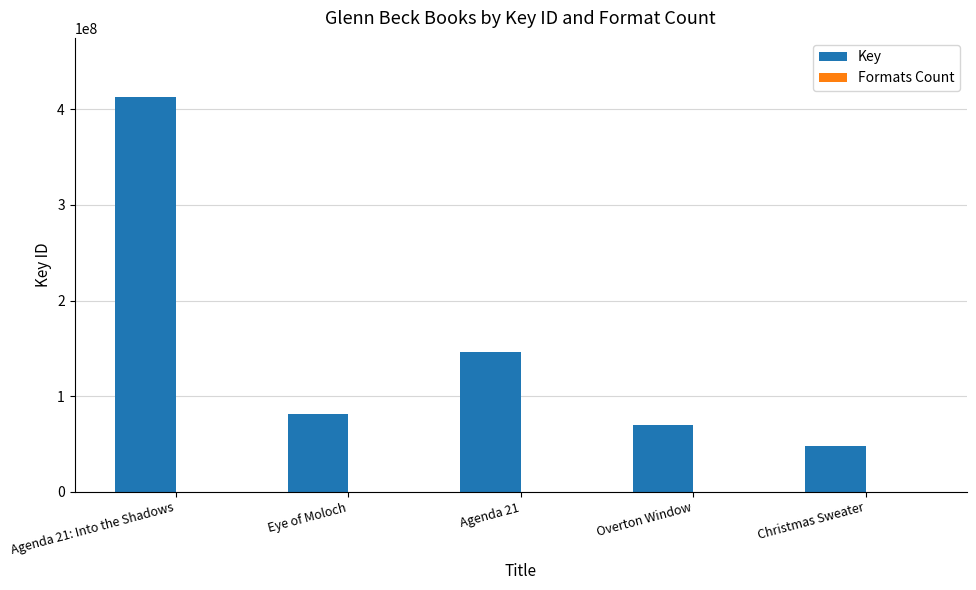

Which series changed the most between Agenda 21: Into the Shadows and Eye of Moloch?

Key